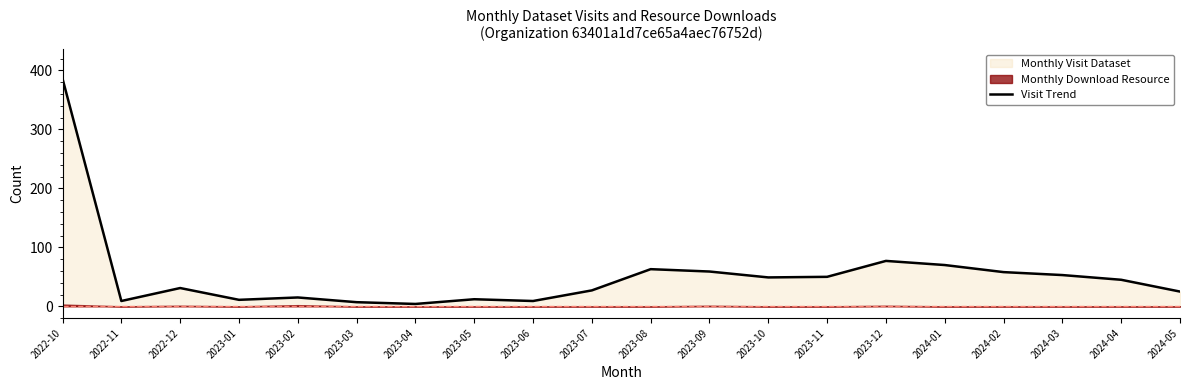

Which has a higher value, 2023-11 or 2024-05?

2023-11